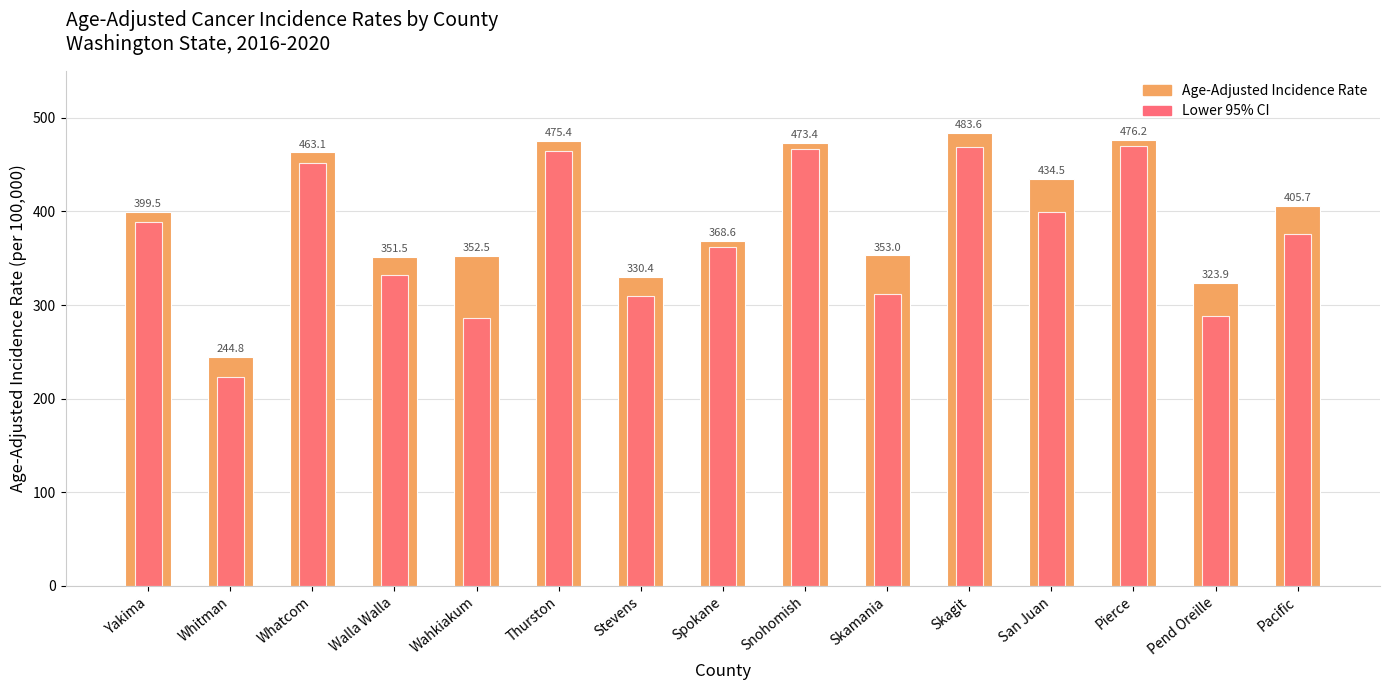

Which has a higher value, Skagit or Stevens?

Skagit